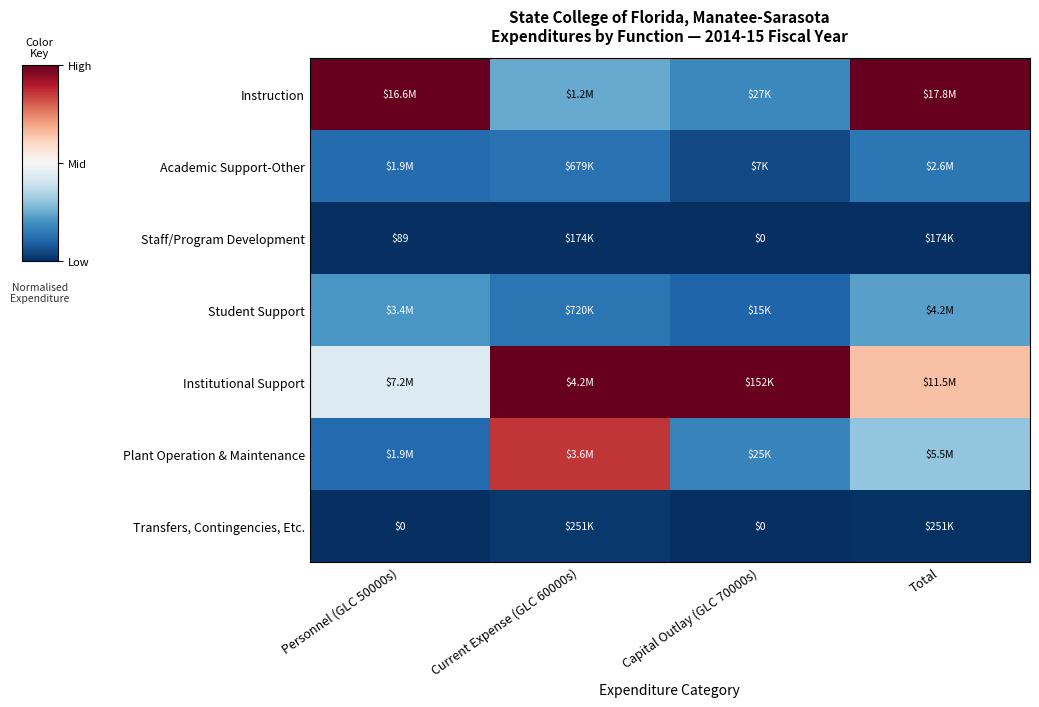

Which category has the lowest value in the Instruction series?

Capital Outlay (GLC 70000s)